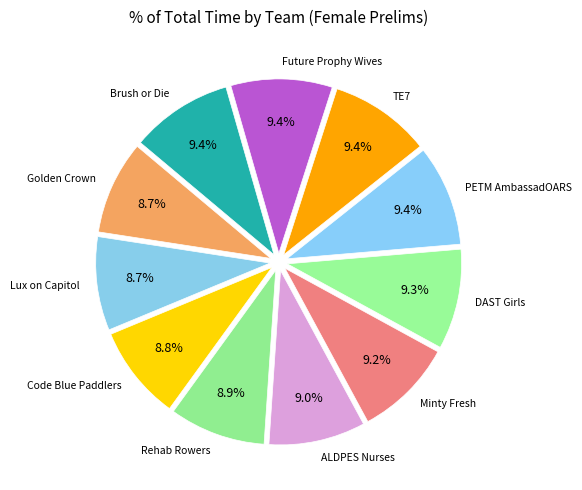

Count the number of slices in the pie.

11